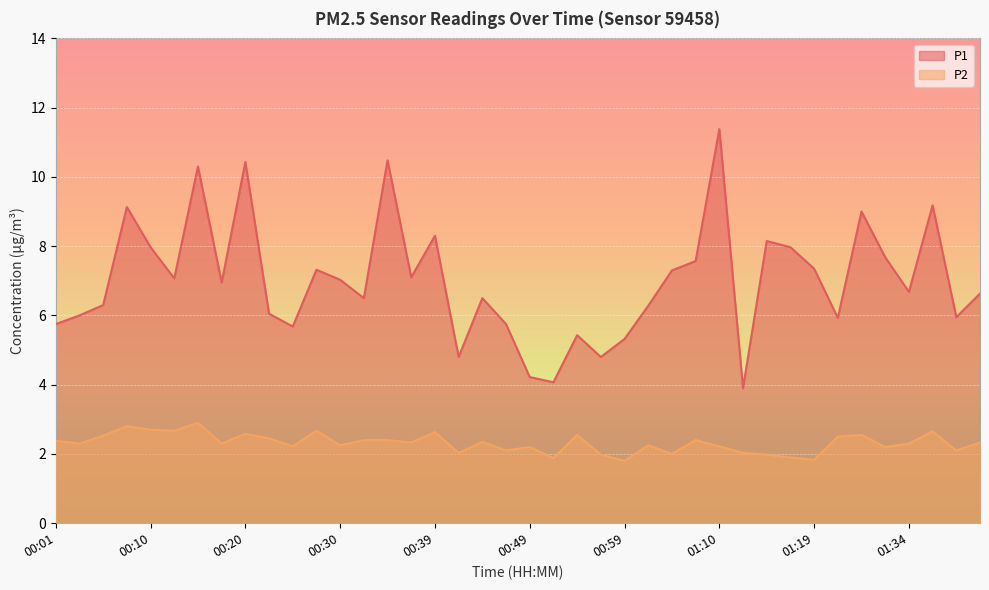

What is the label of the 5th point from the left?

00:10